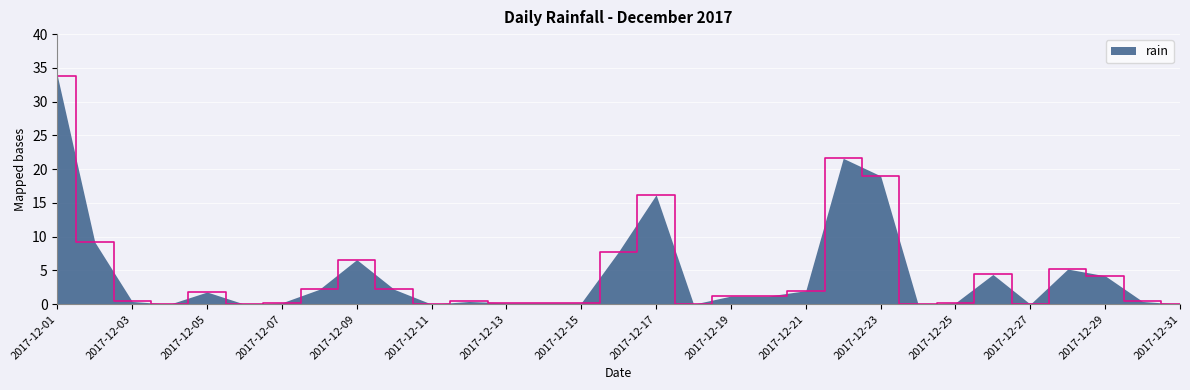

What is the greatest value displayed?

33.8